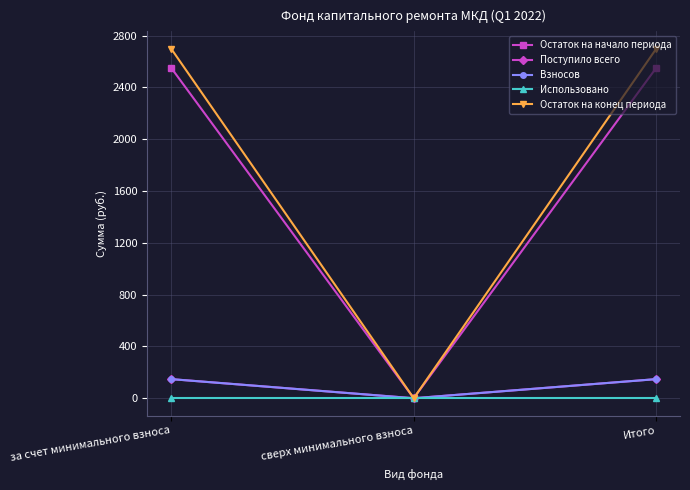

What position from the right is Итого?

1